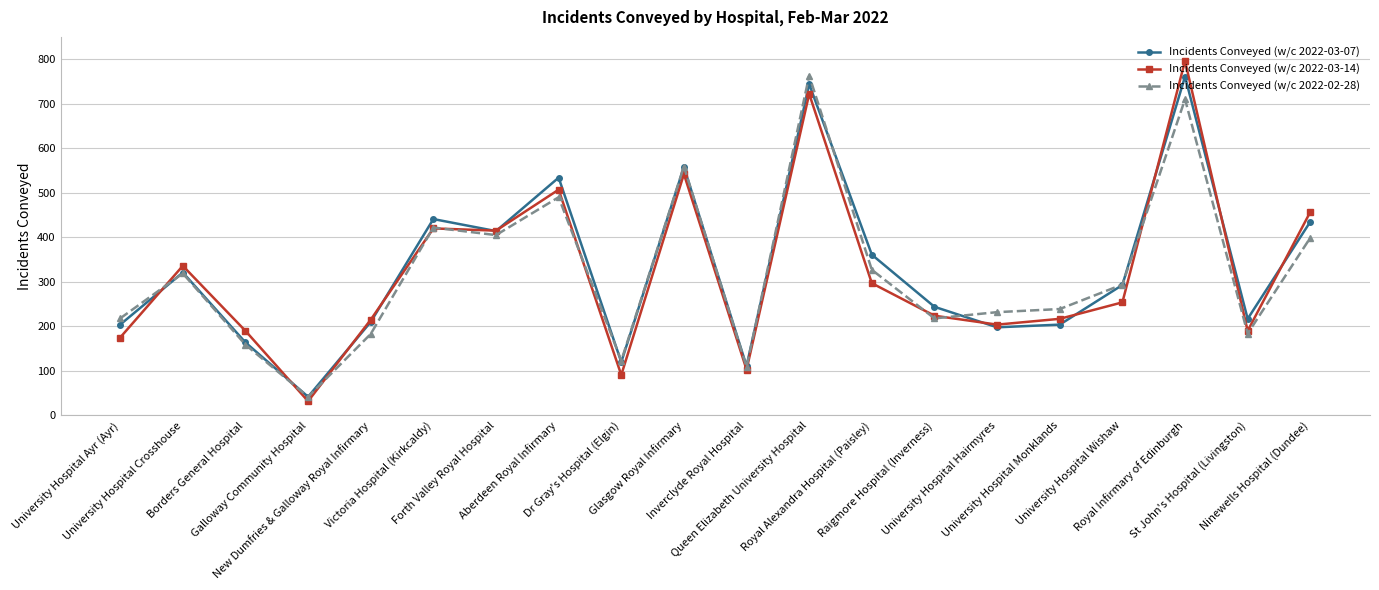

What is the average value of the Incidents Conveyed (w/c 2022-02-28) series?

320